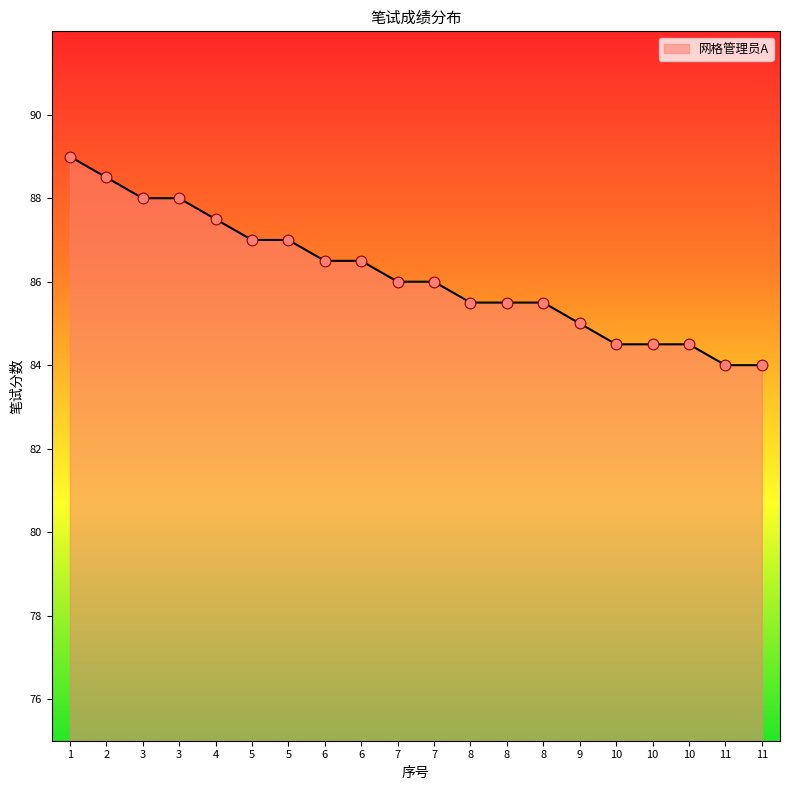

Which has a higher value, 4 or 8?

4